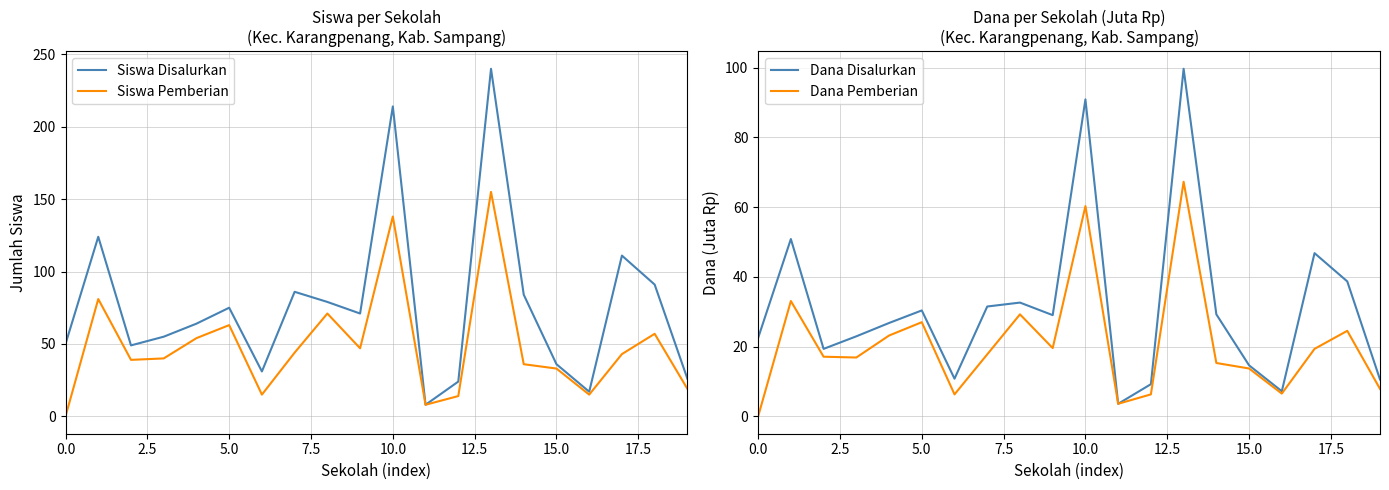

How many interior local peaks does the Dana Pemberian series have?

6